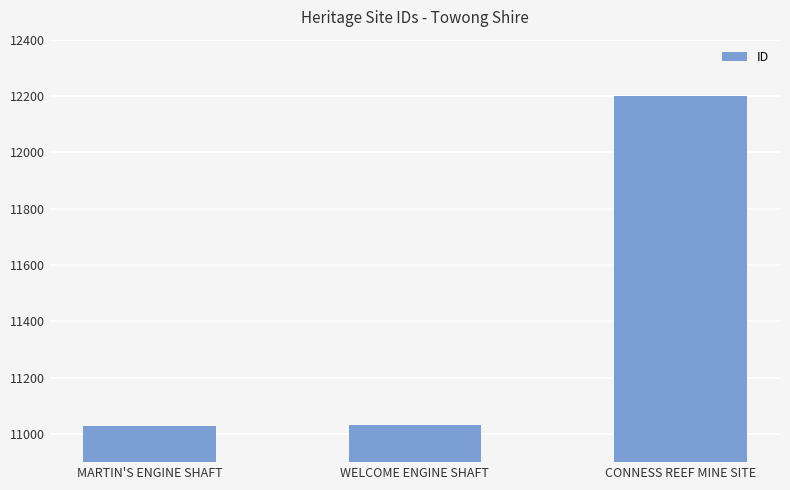

At which category does the chart reach its peak across all series?

CONNESS REEF MINE SITE